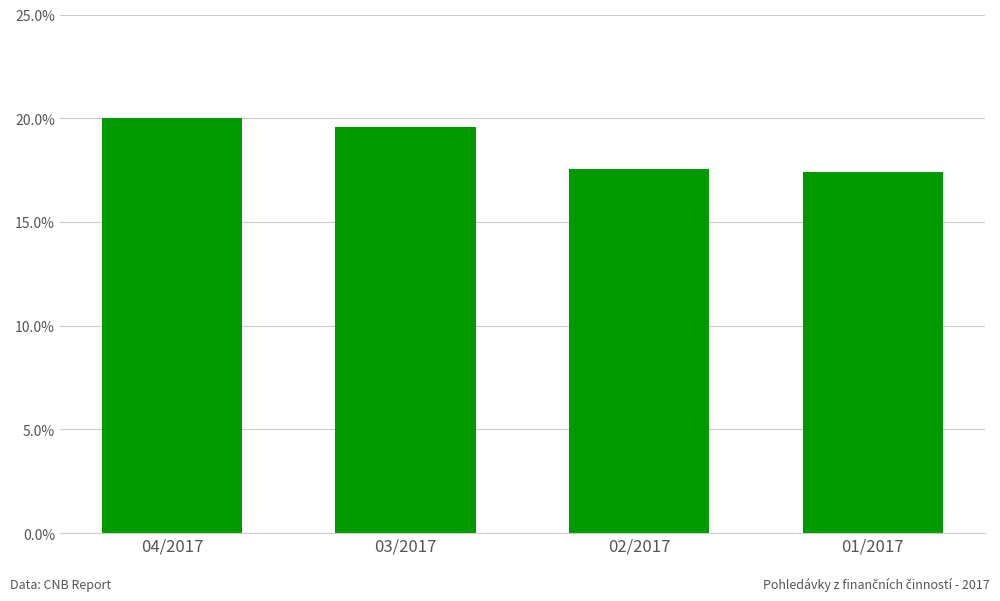

What is the label of the 2nd bar from the right?

02/2017